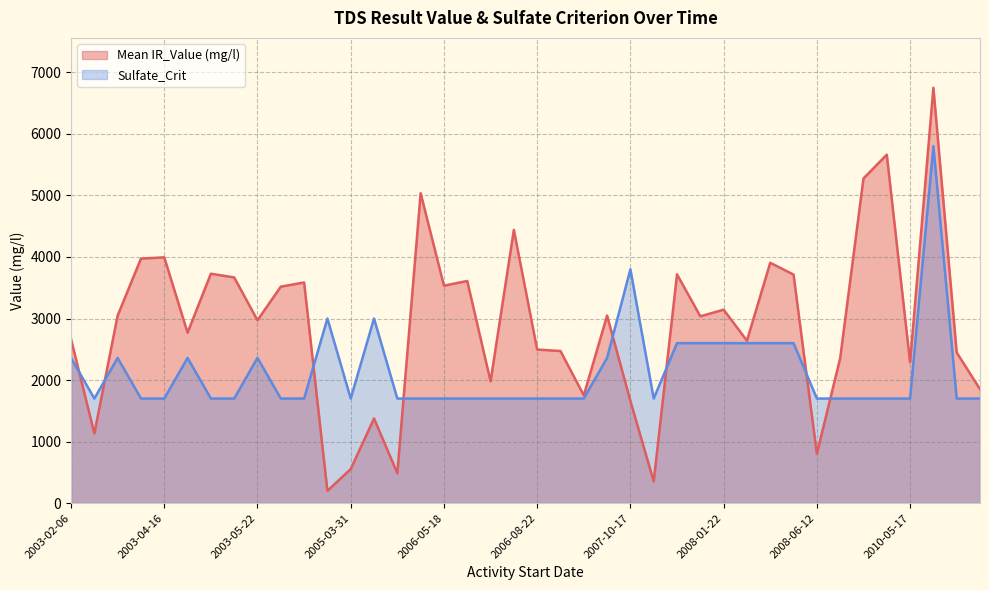

The value of Sulfate_Crit at 2006-08-22 is 1700.0. True or false?

True